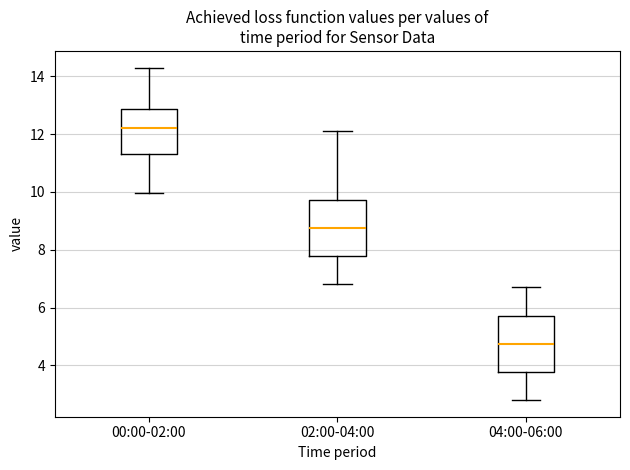

Which box has the highest median line?

00:00-02:00